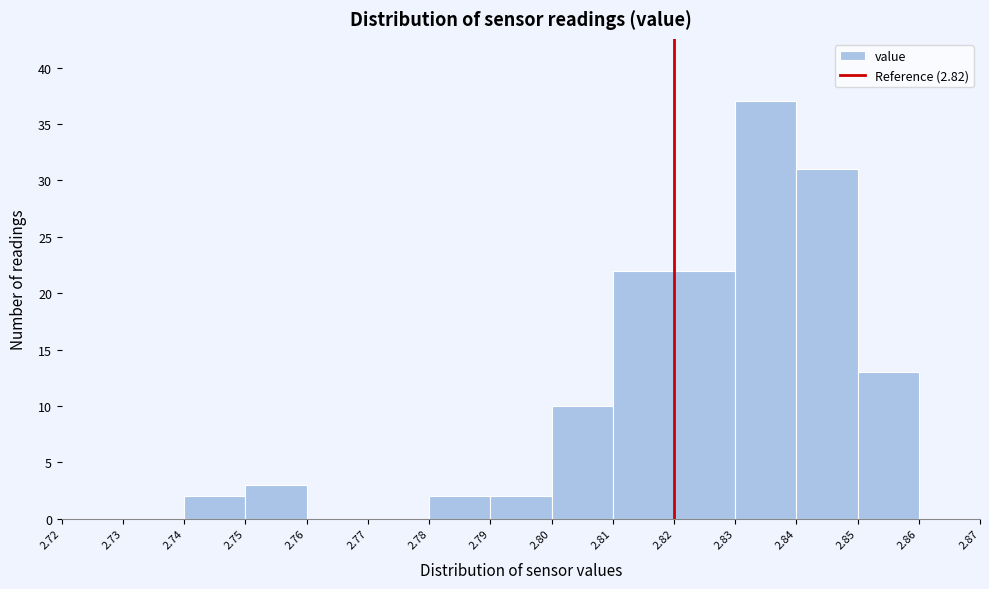

Reading left to right, transcribe this chart: for each bar, give the range it covers on the x-axis and its height. The values are not printed on the chart, so give them approximately, as read against the axis.

2.72 to 2.73: 0
2.73 to 2.74: 0
2.74 to 2.75: 2
2.75 to 2.76: 3
2.76 to 2.77: 0
2.77 to 2.78: 0
2.78 to 2.79: 2
2.79 to 2.80: 2
2.80 to 2.81: 10
2.81 to 2.82: 22
2.82 to 2.83: 22
2.83 to 2.84: 37
2.84 to 2.85: 31
2.85 to 2.86: 13
2.86 to 2.87: 0